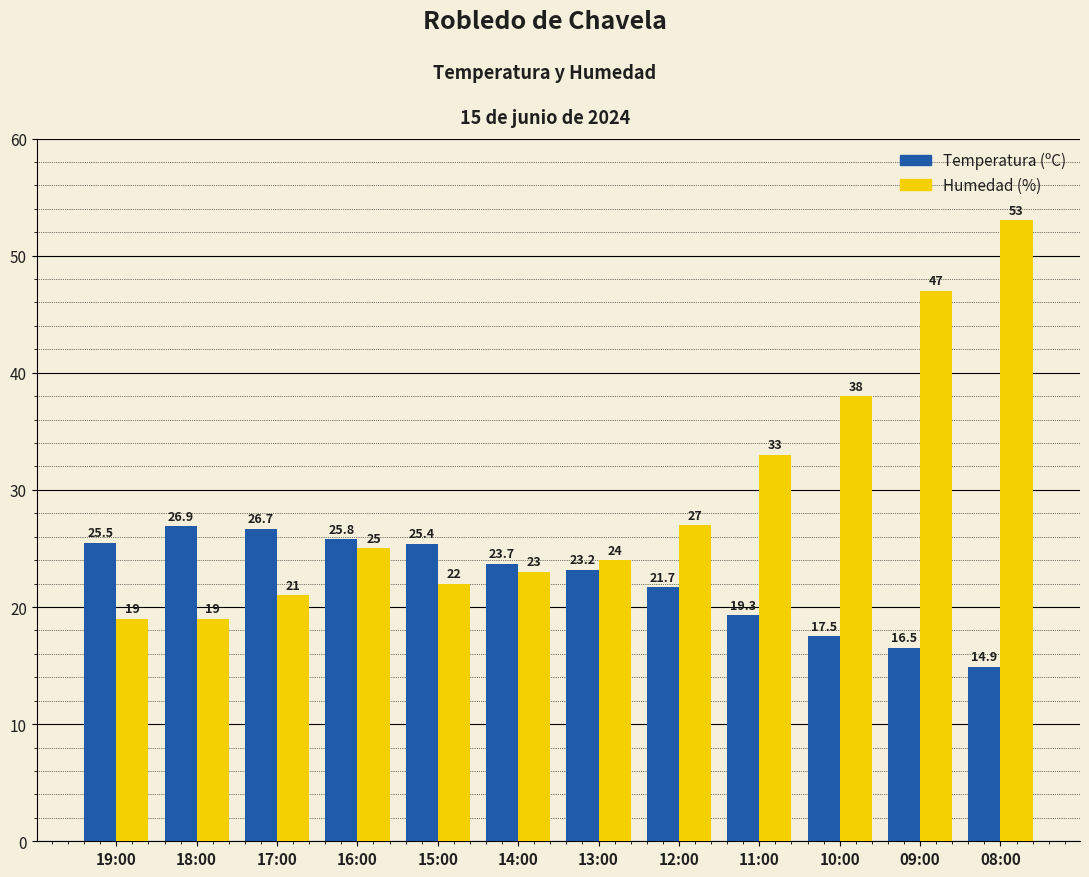

Reading right to left, what are all the values shown in this chart?

Temperatura (ºC): 14.9	16.5	17.5	19.3	21.7	23.2	23.7	25.4	25.8	26.7	26.9	25.5
Humedad (%): 53.0	47.0	38.0	33.0	27.0	24.0	23.0	22.0	25.0	21.0	19.0	19.0